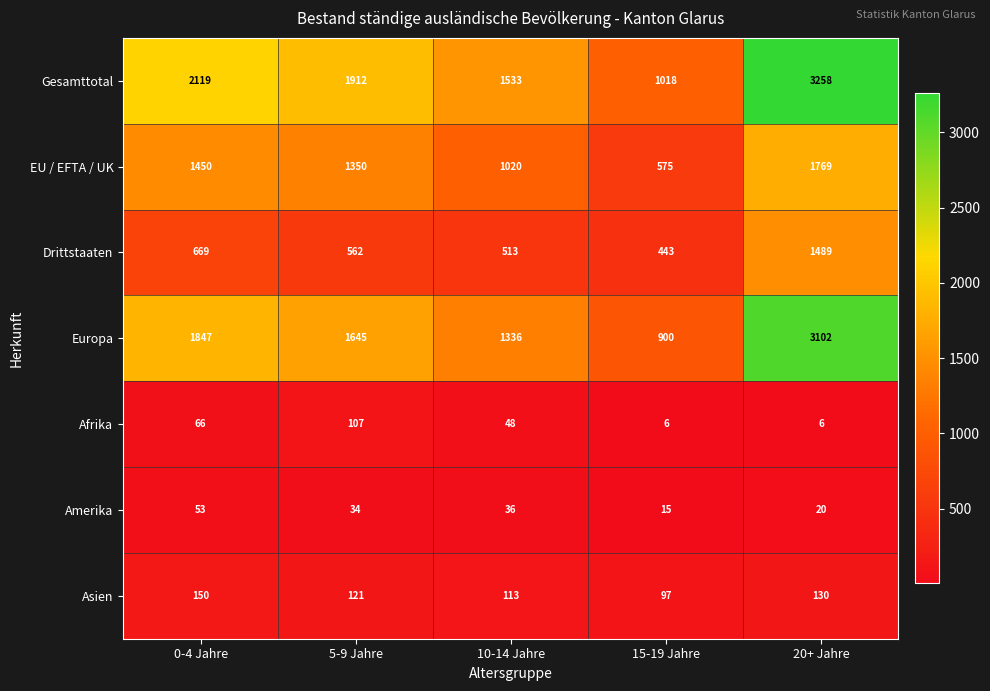

The Europa series shows 393 at 15-19 Jahre. True or false?

False